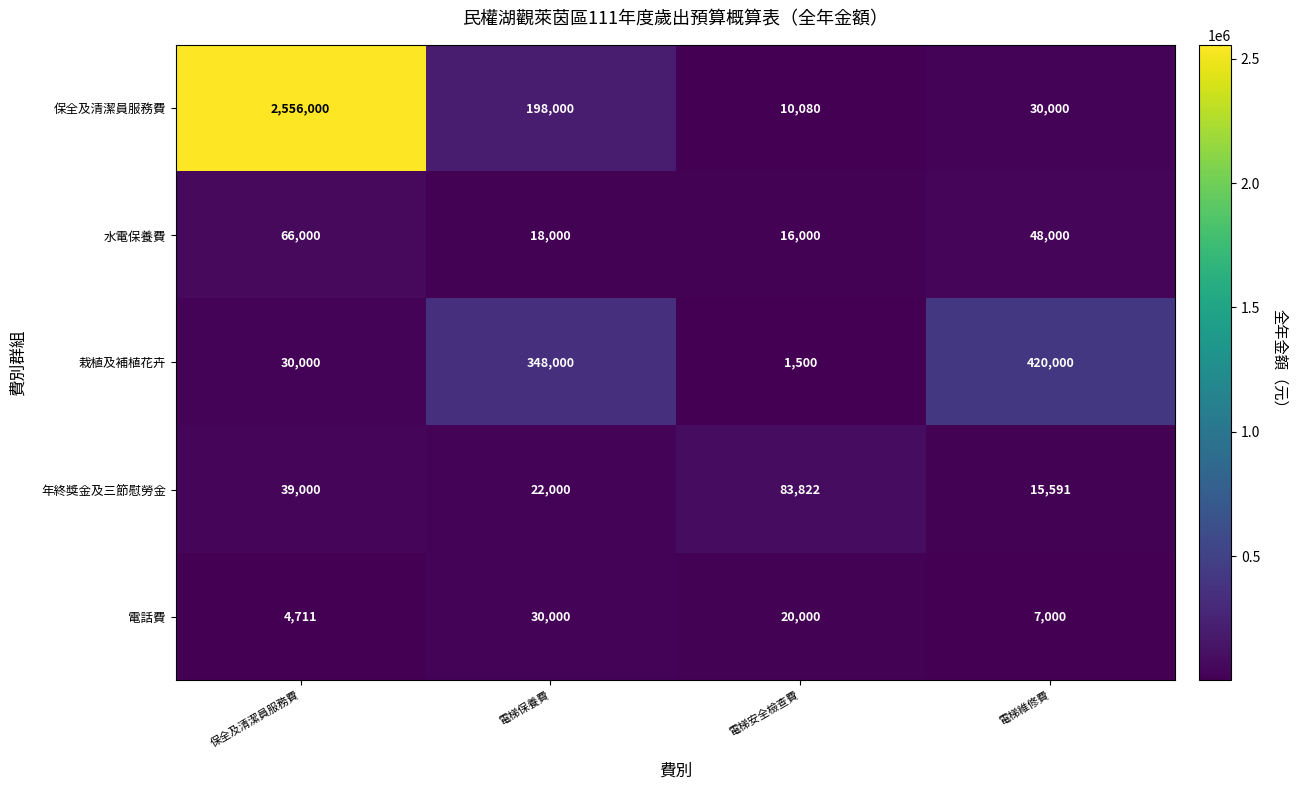

What is the total value across all series at 電梯安全檢查費?

131402